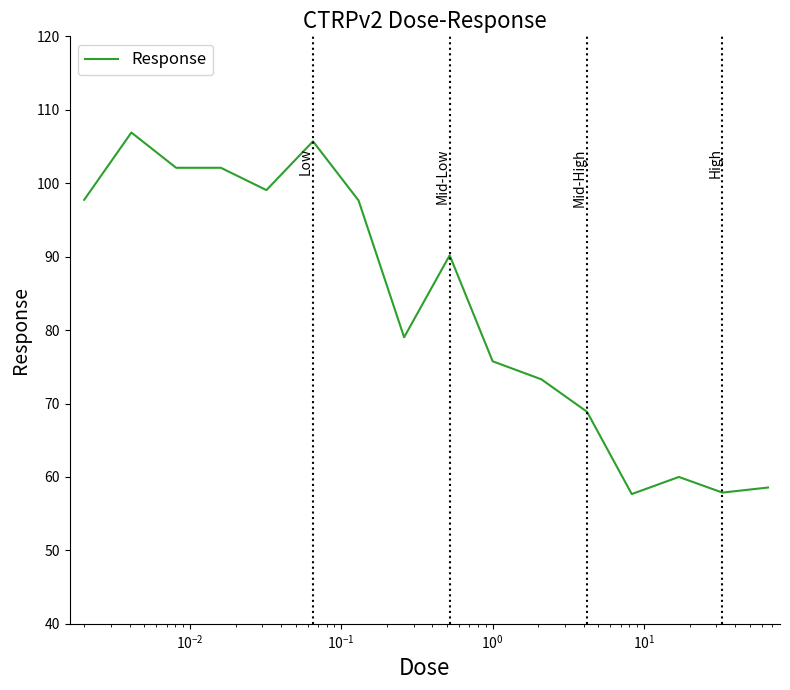

What is the minimum value shown in the chart?

57.7